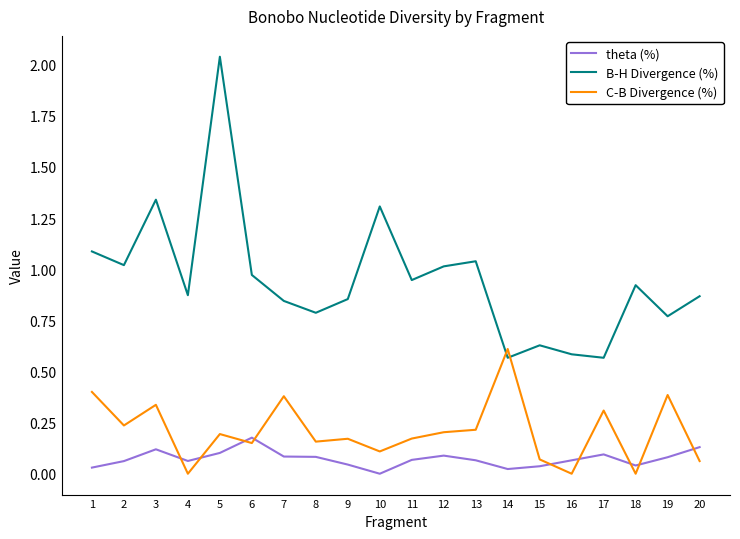

What is the difference between the highest and lowest values at 5?

1.9